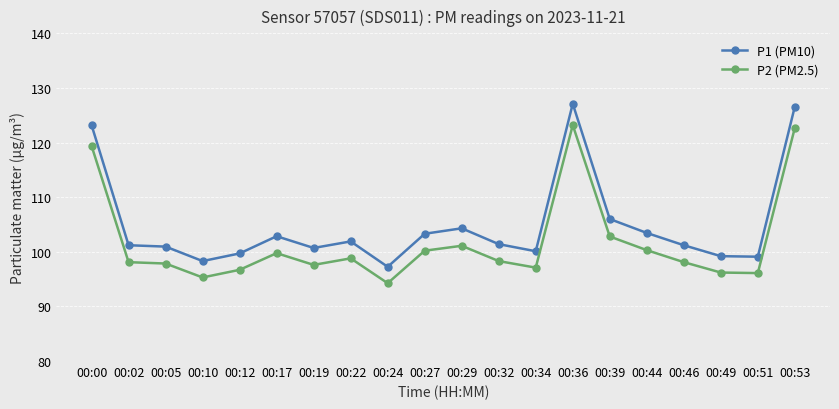

True or false: P1 (PM10) and P2 (PM2.5) cross at least once.

False